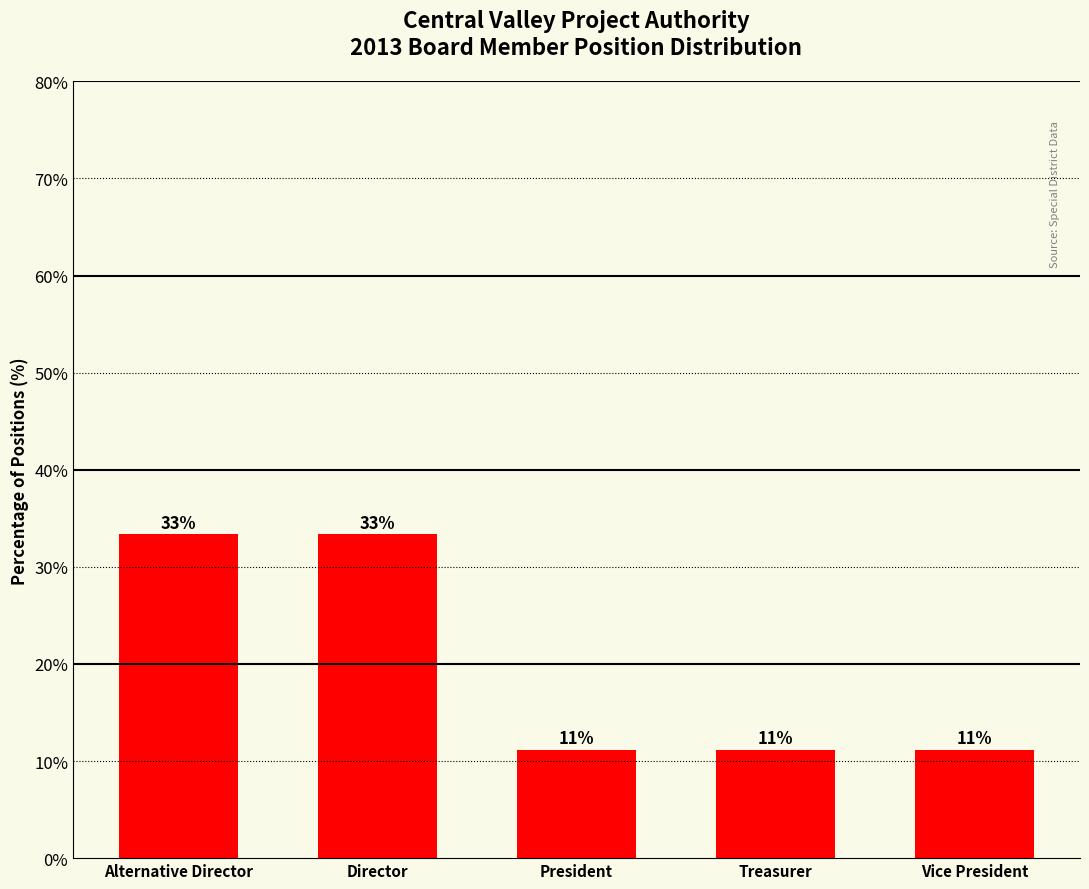

Approximately how many times larger is the value at Treasurer compared to Director?

0.3